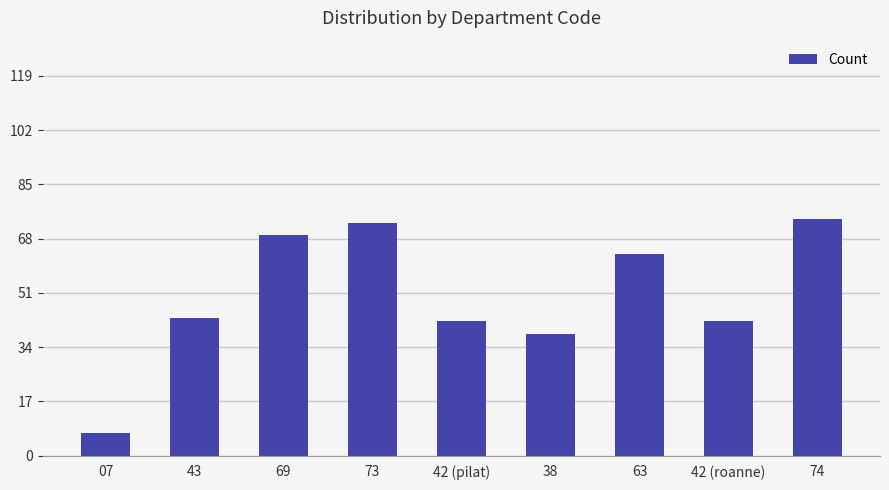

True or false: the data shows 38 at 38.

True